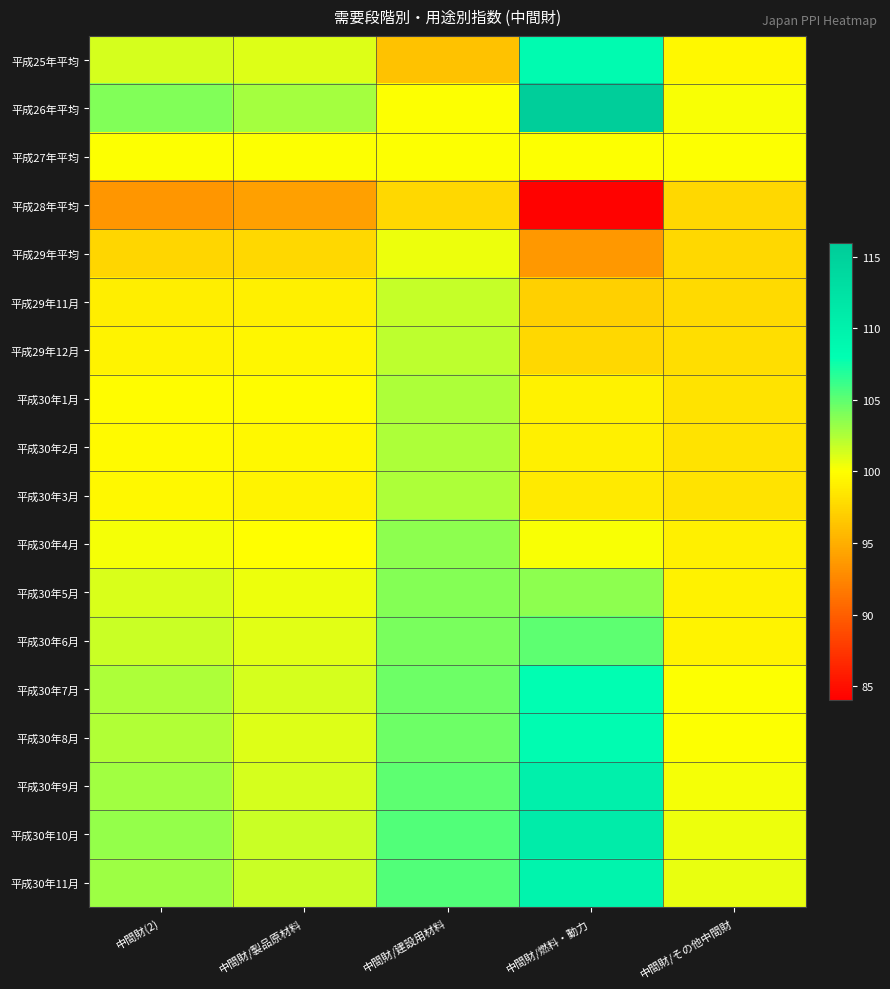

What is the spread (max minus min) of values at 中間財/建設用材料?

9.2